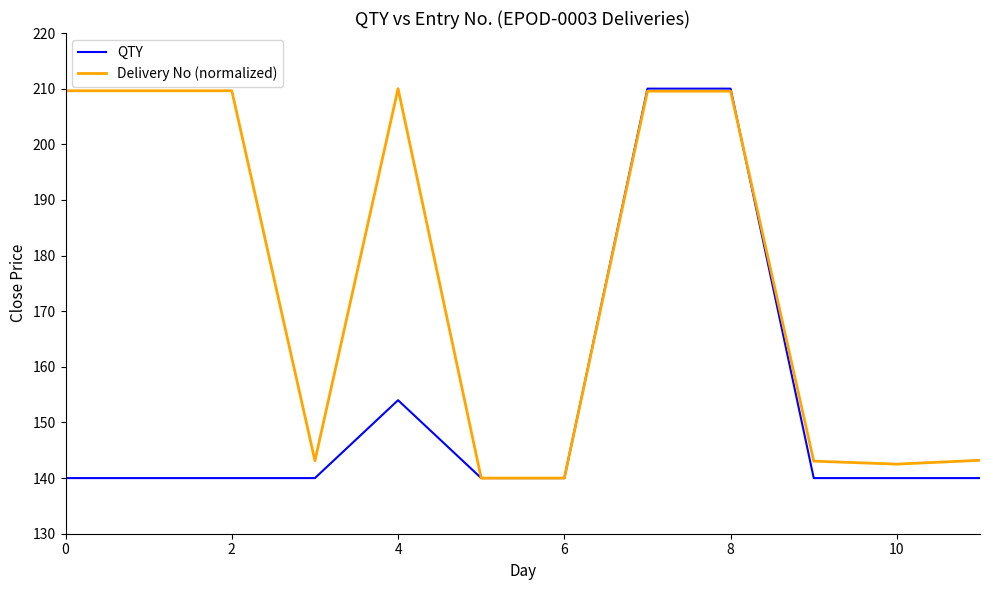

What are all the series names shown in the legend?

QTY, Delivery No (normalized)